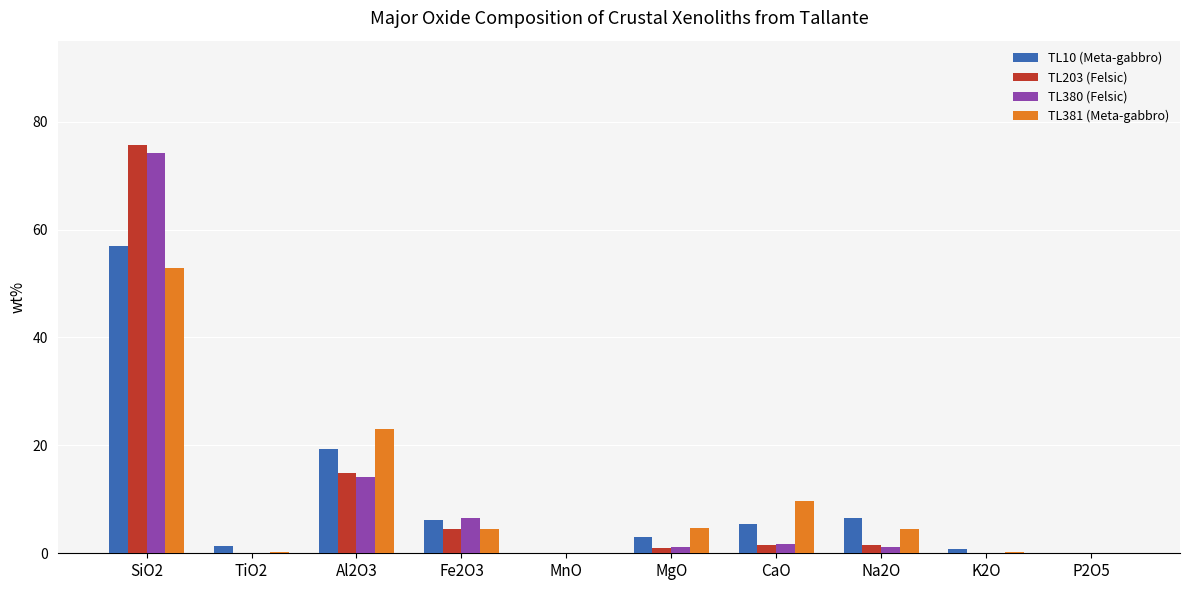

The TL203 (Felsic) series shows 10.3 at Al2O3. True or false?

False